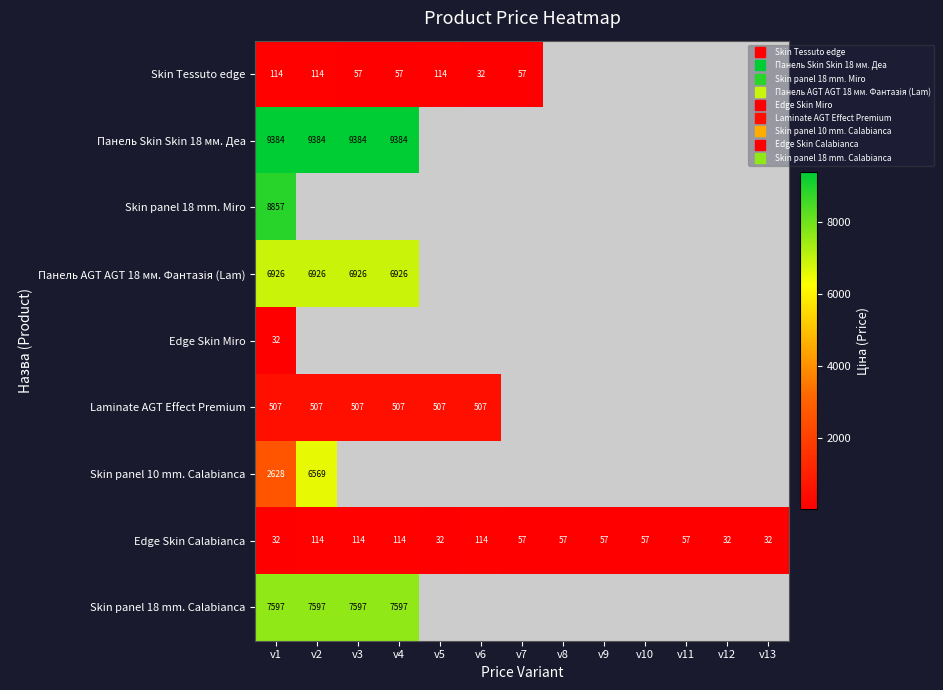

Between v2 and v4, which series saw the biggest shift?

Skin Tessuto edge